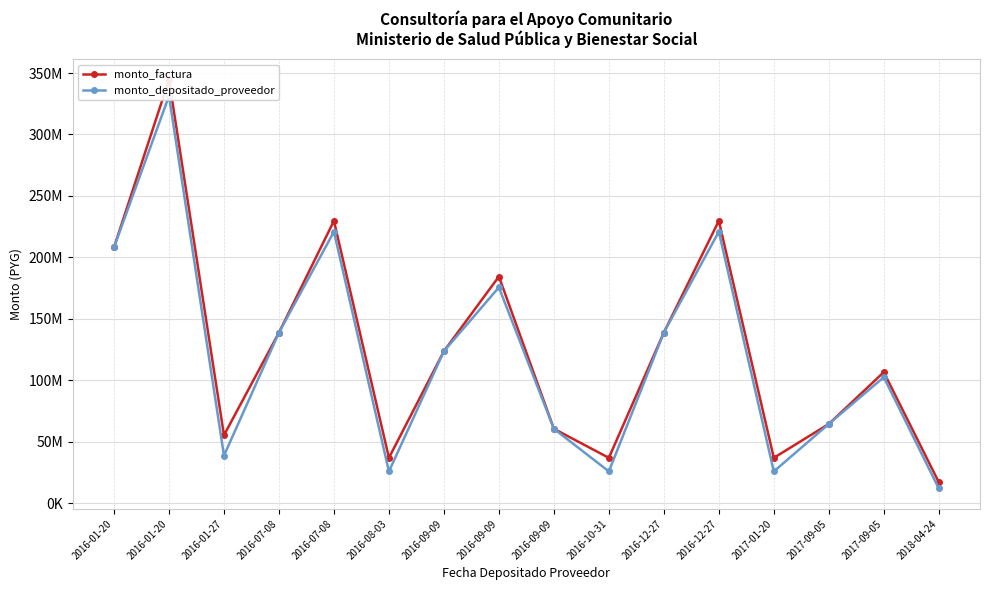

Where is the first local maximum for monto_factura?

2016-01-20